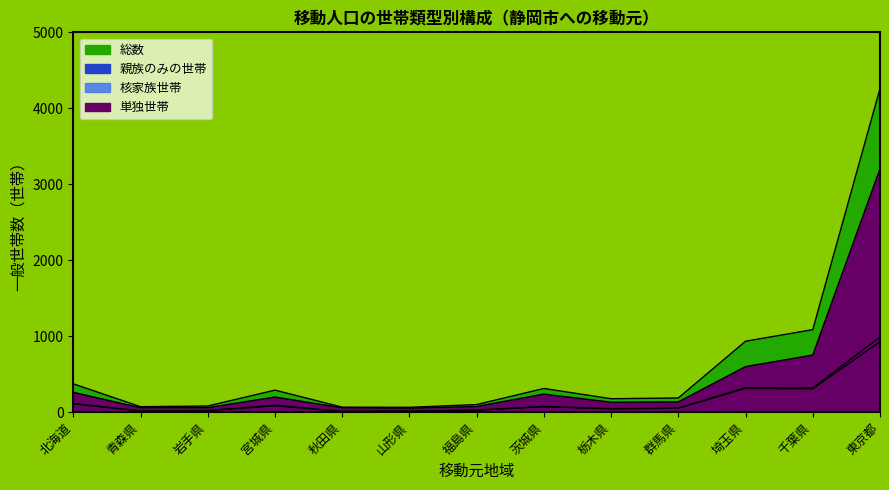

Which series has the largest total across all categories?

総数